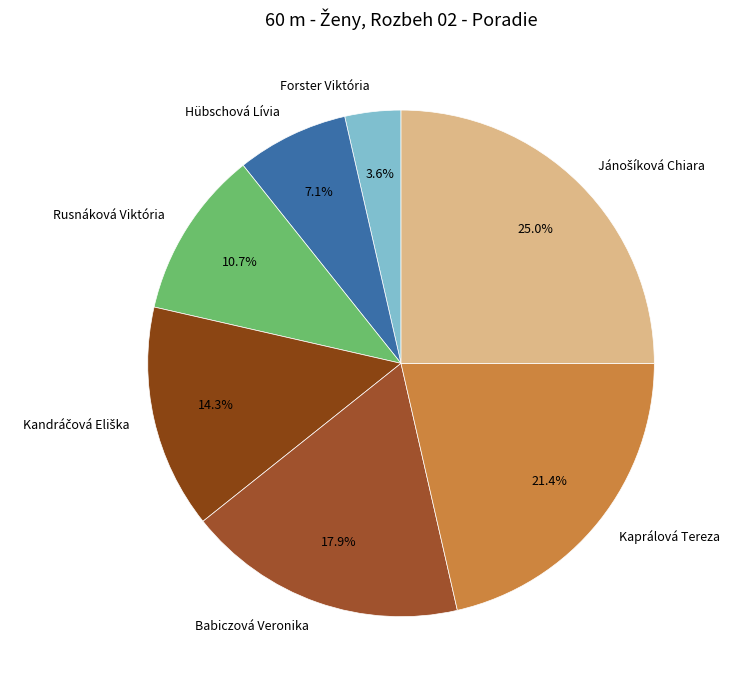

Which has a higher value, Babiczová Veronika or Forster Viktória?

Babiczová Veronika